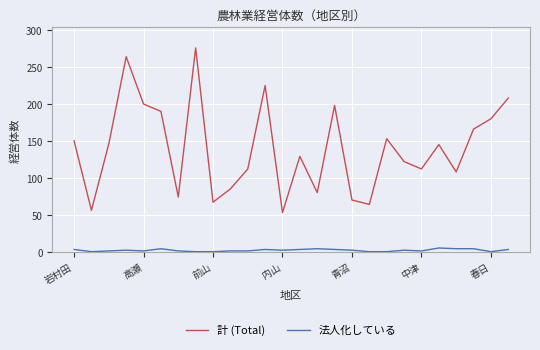

True or false: 法人化している and 計 (Total) intersect in this chart.

False